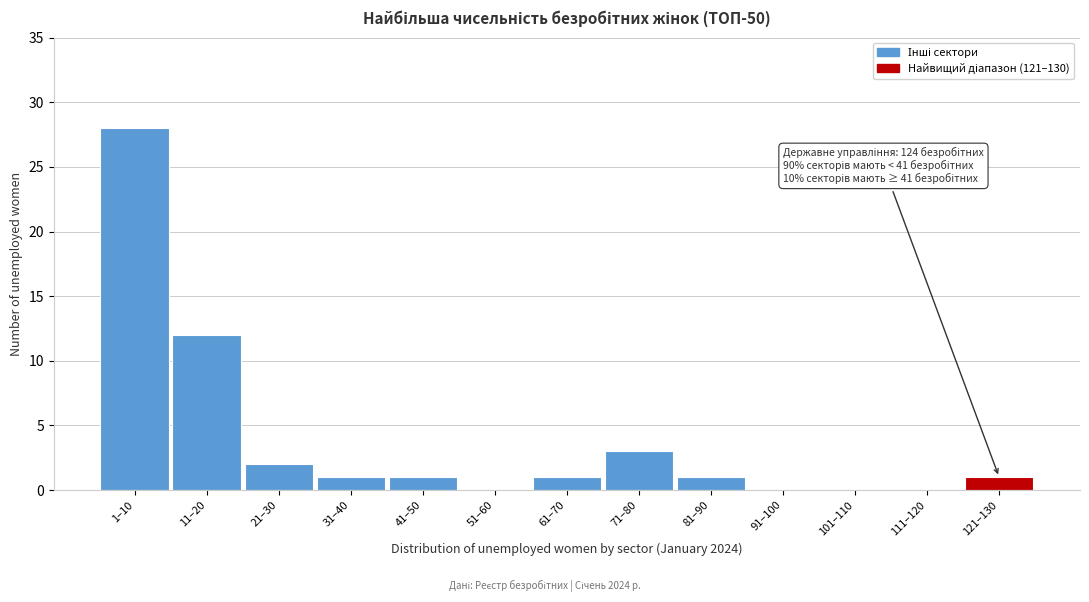

Reading left to right, transcribe all the data shown in this chart.

1–10=28	11–20=12	21–30=2	31–40=1	41–50=1	51–60=0	61–70=1	71–80=3	81–90=1	91–100=0	101–110=0	111–120=0	121–130=1